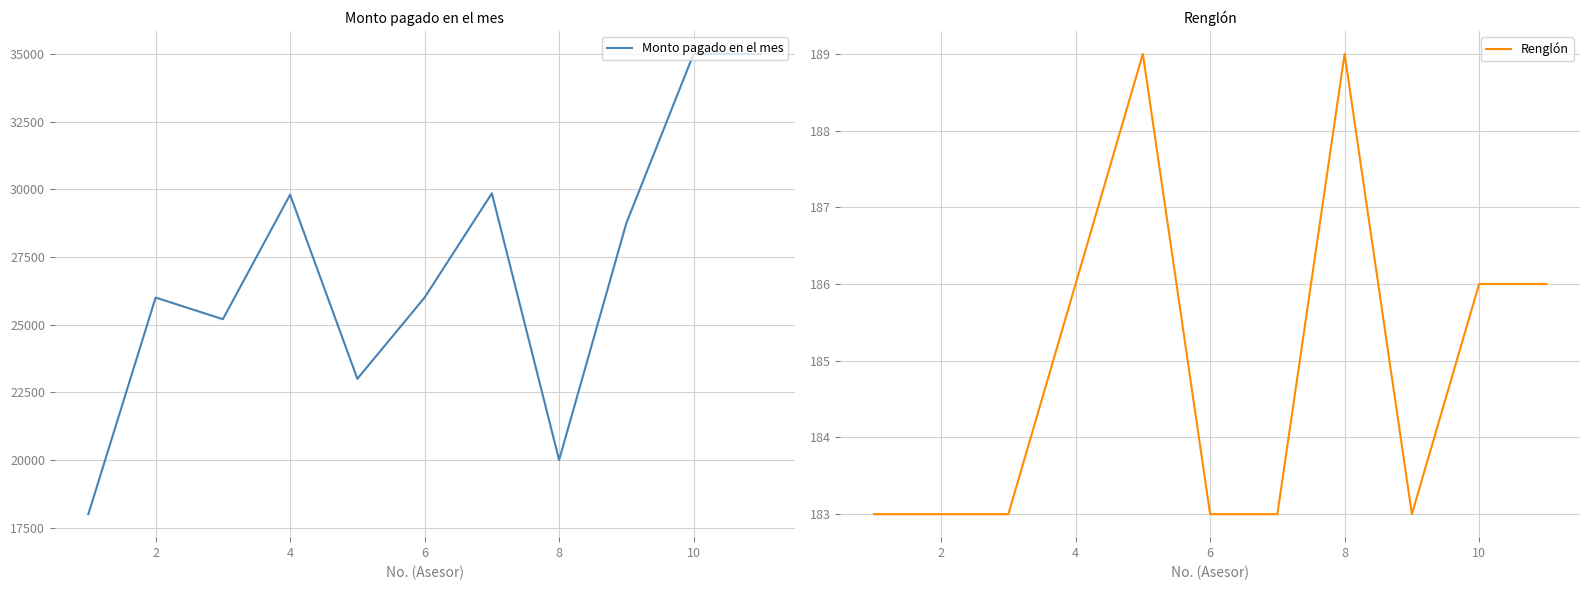

What is the average value of the Renglón series?

185